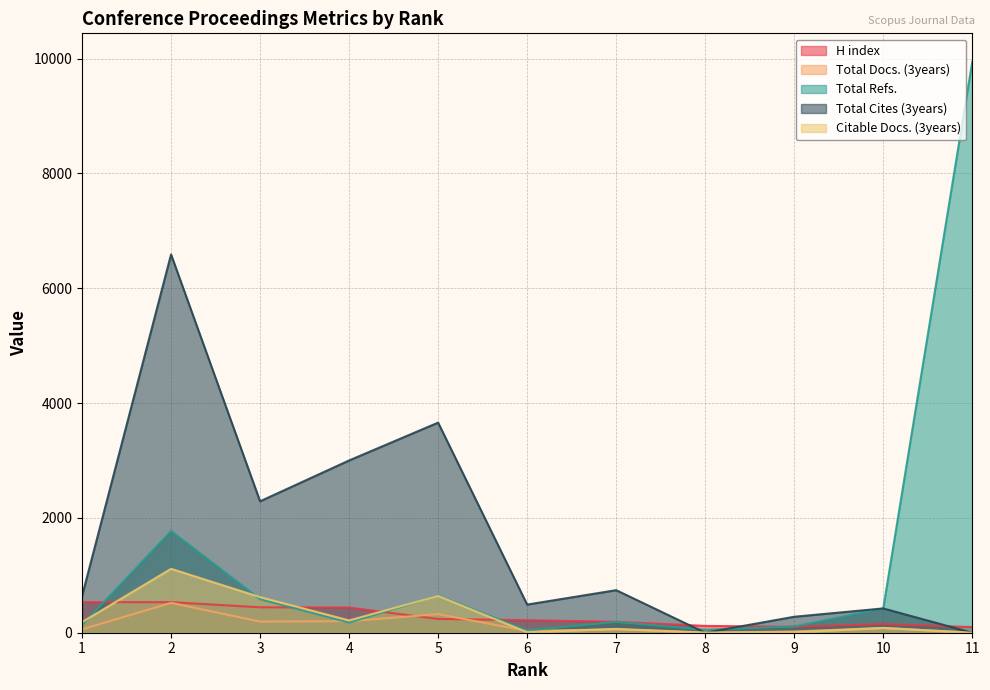

Reading left to right, extract all data points from this chart.

H index: 533	532	443	438	240	218	191	119	103	151	98
Total Docs. (3years): 59	520	194	201	324	32	59	0	22	84	0
Total Refs.: 133	1771	584	177	648	38	189	50	109	423	9942
Total Cites (3years): 638	6588	2289	3000	3659	490	741	0	278	423	0
Citable Docs. (3years): 185	1113	620	214	641	9	66	3	8	82	0